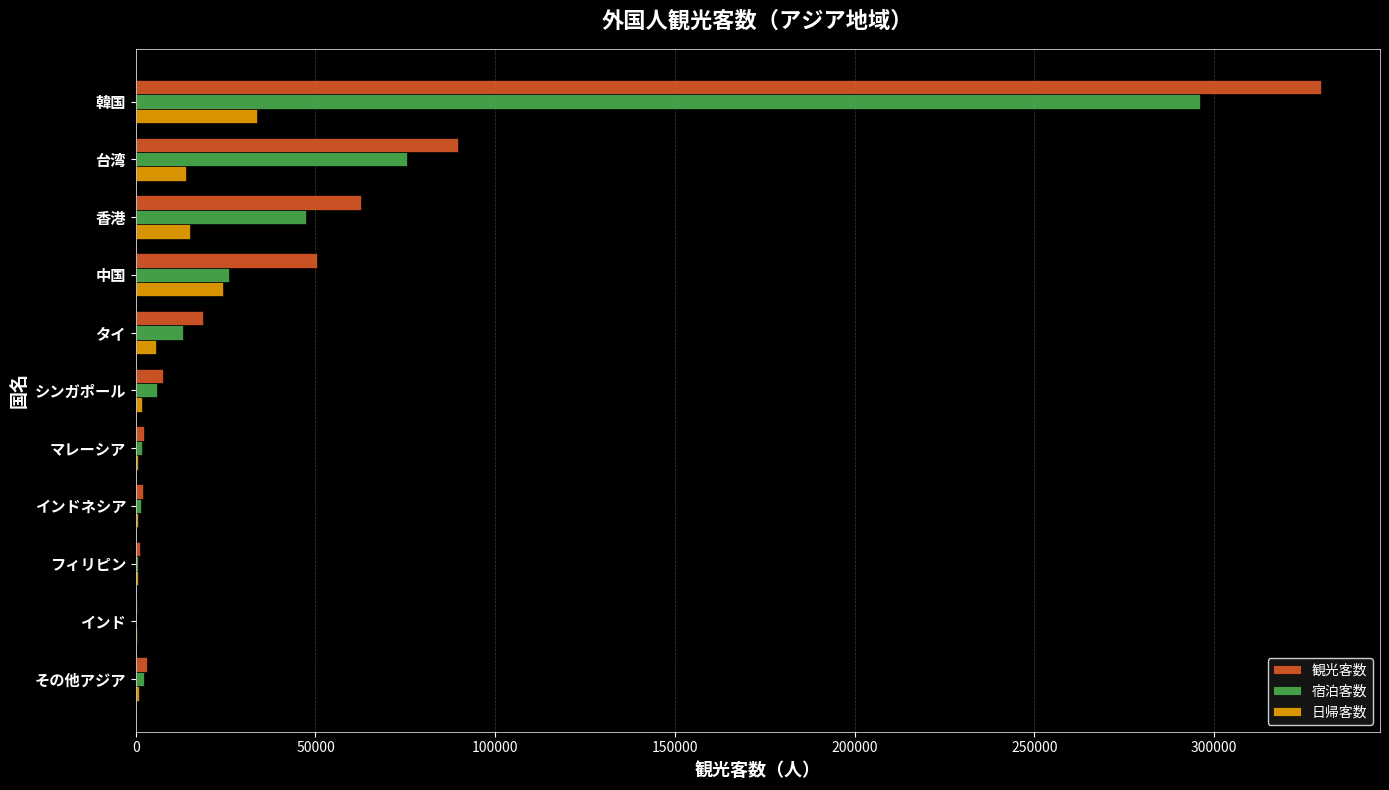

Is the value of 日帰客数 at 韓国 greater than the value of 観光客数 at フィリピン?

Yes